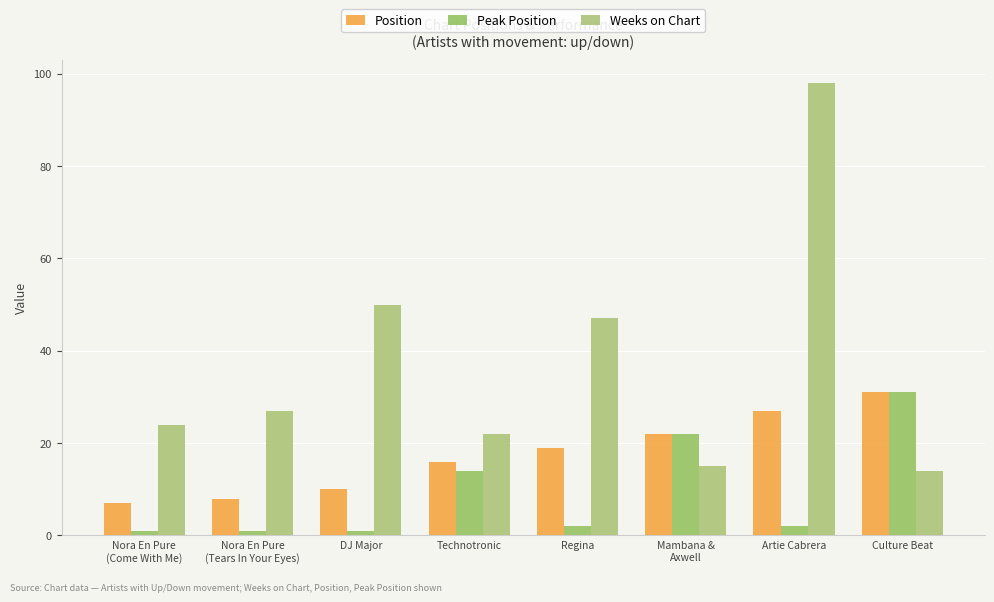

At which label does Position reach its minimum?

Nora En Pure
(Come With Me)